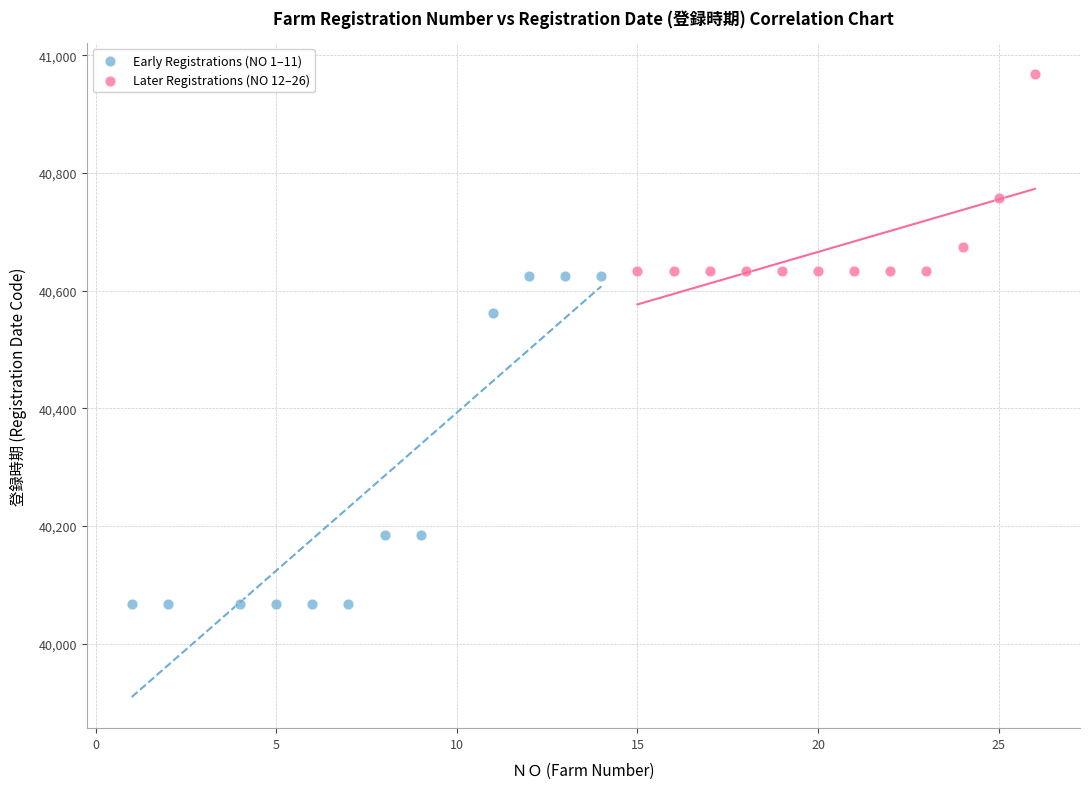

Which series contains the highest Y value?

Later Registrations (NO 12–26)